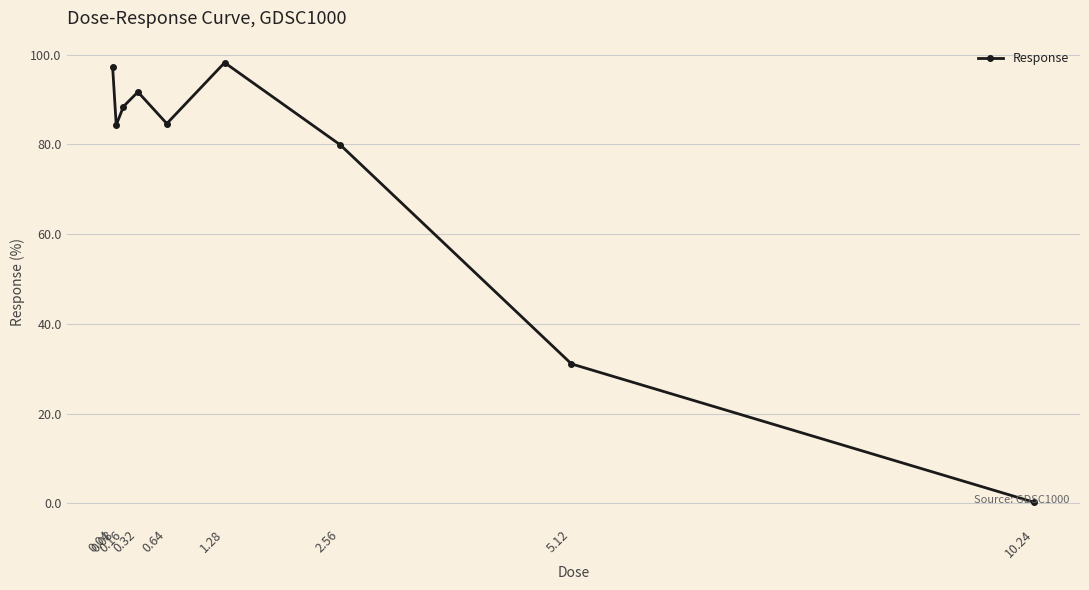

What is the difference between the maximum and minimum values?

97.9